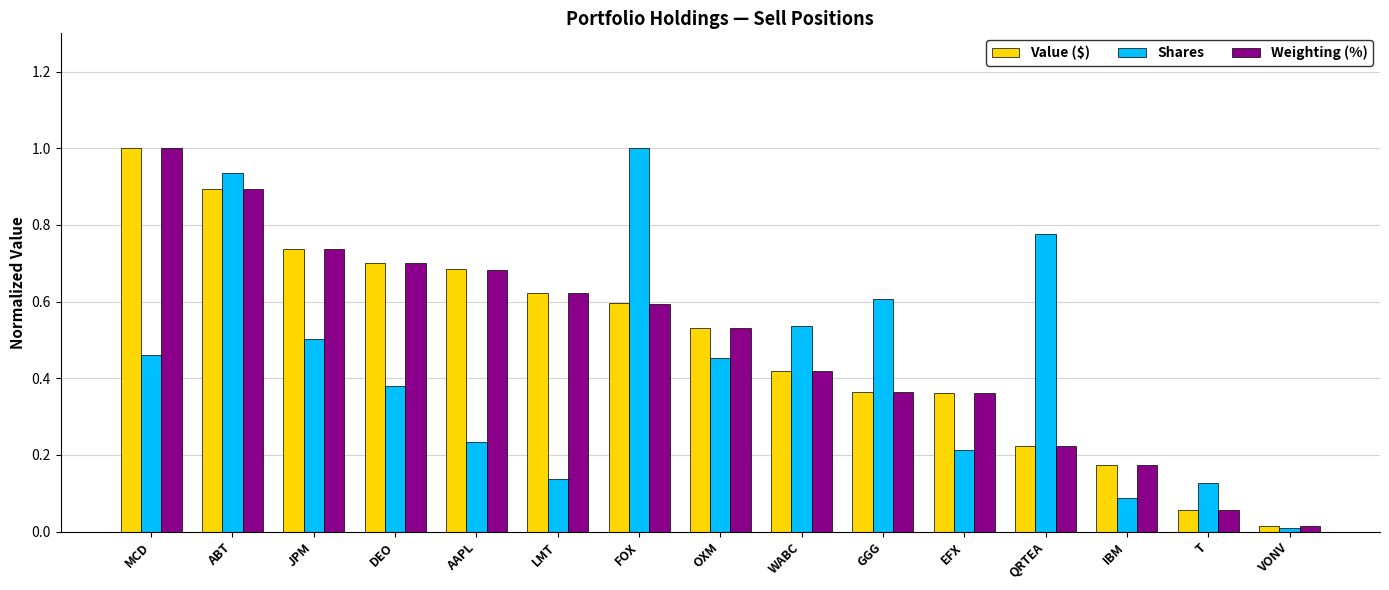

What is the difference between the Weighting (%) values at GGG and AAPL?

0.3